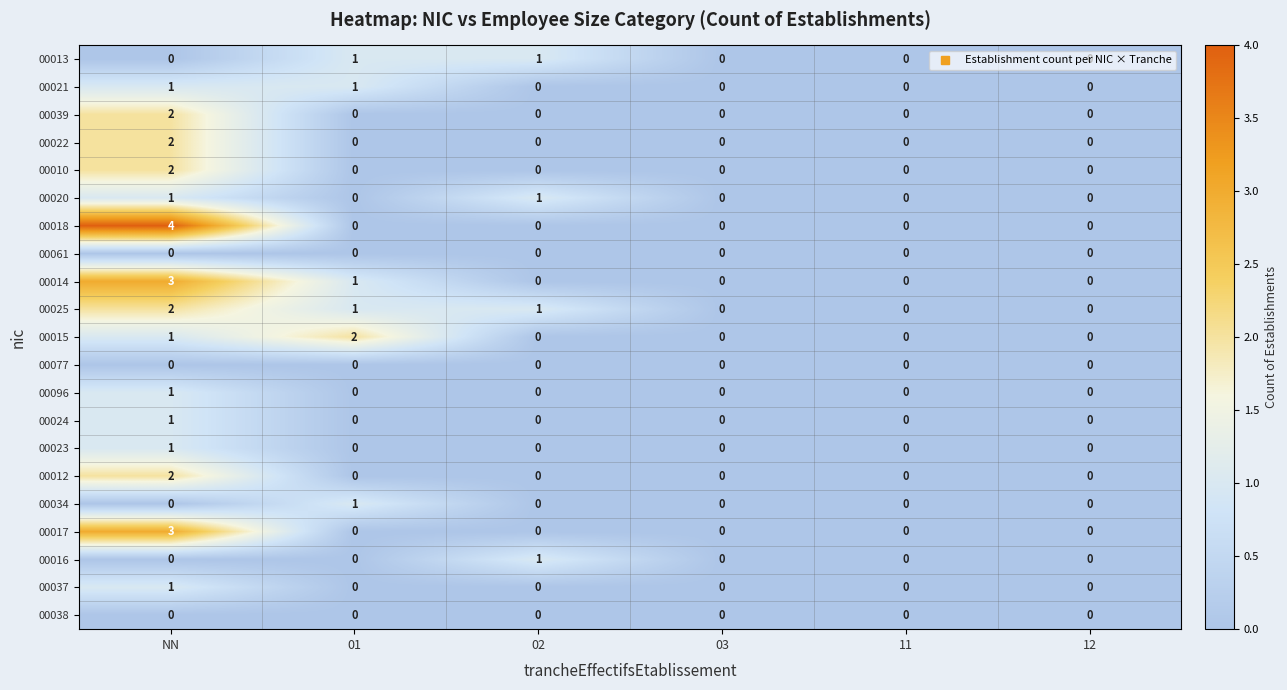

Count the number of categories in the chart.

6